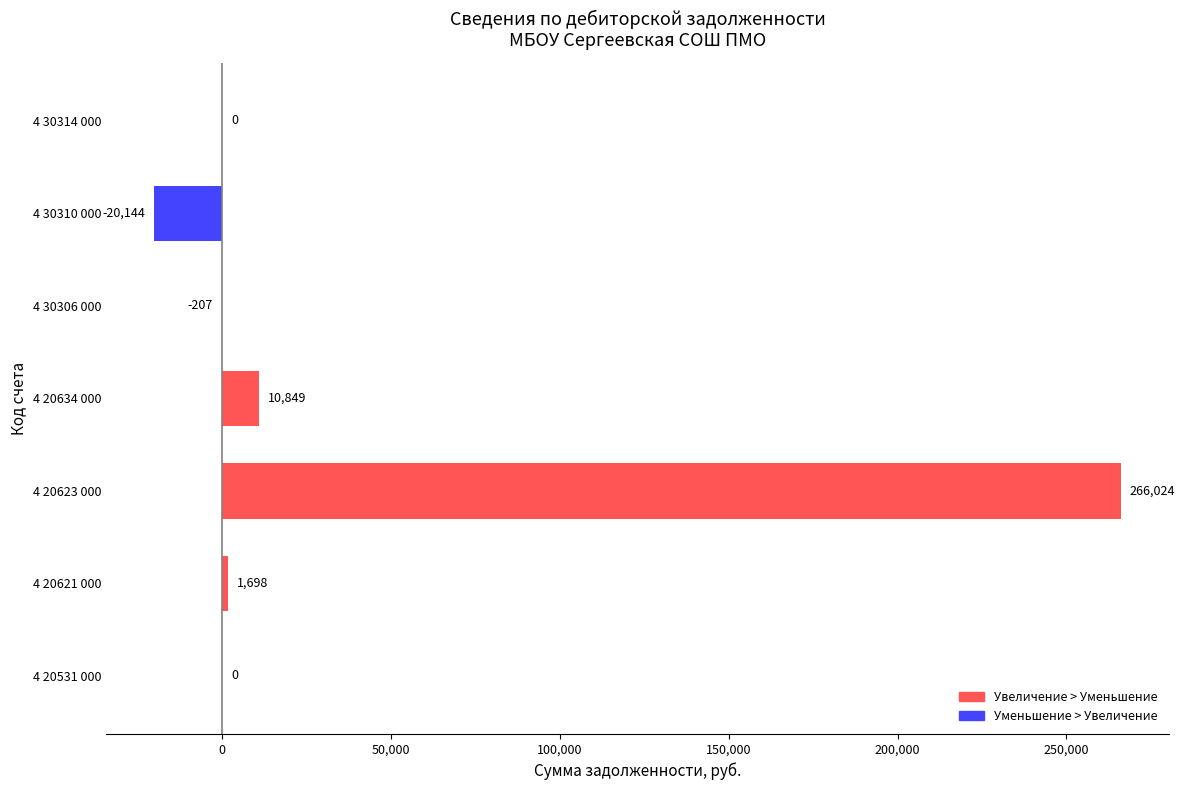

How many categories are shown in the chart?

7